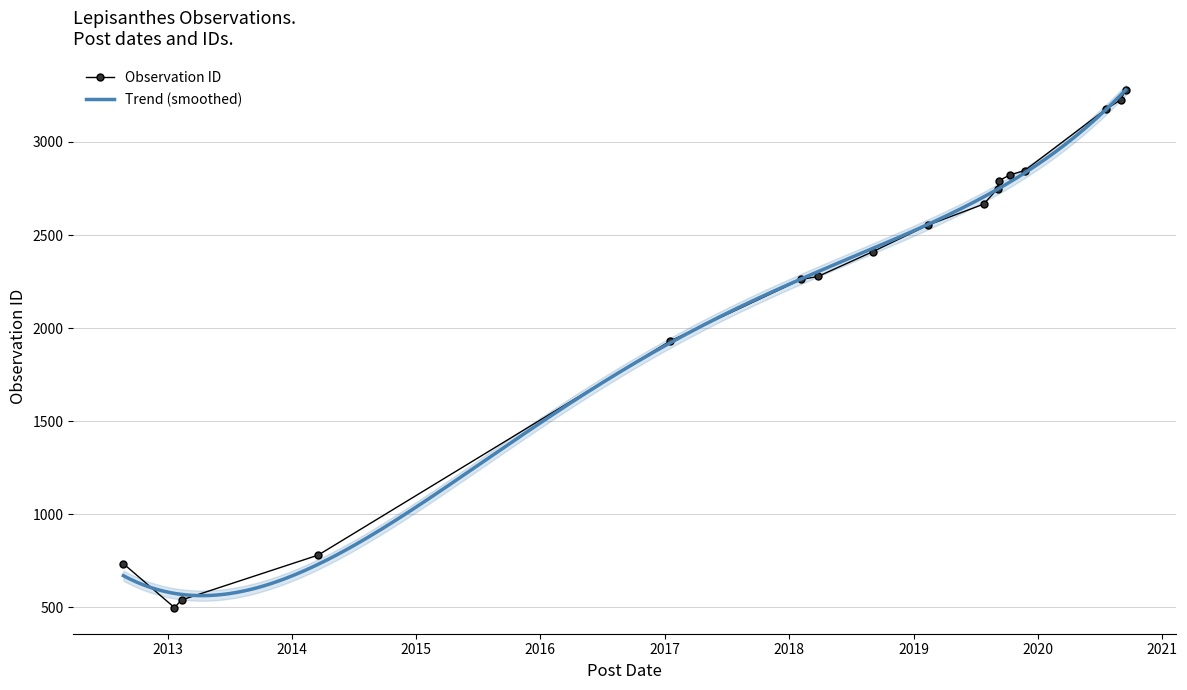

The chart shows a value of 2824 at 2019-10-12. True or false?

True